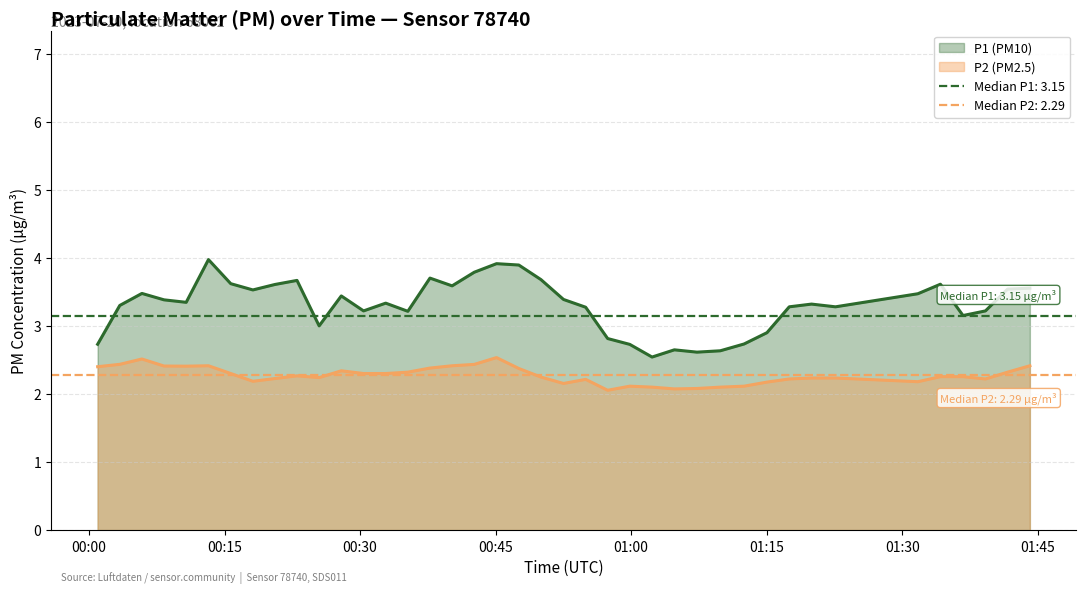

What is the difference between the maximum and minimum values in the P1 (PM10) trend series?

1.4